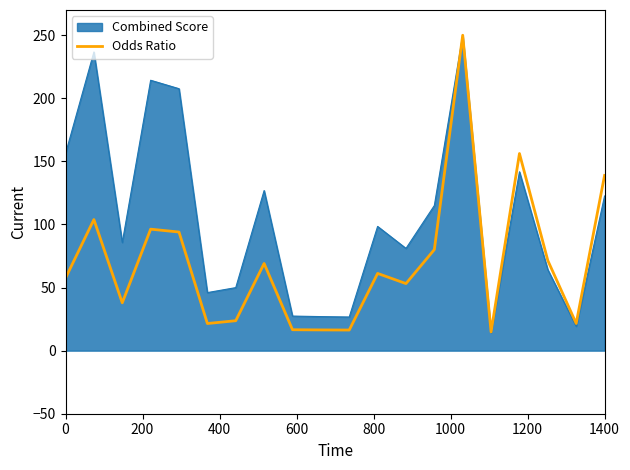

How many lines are shown in the chart?

2